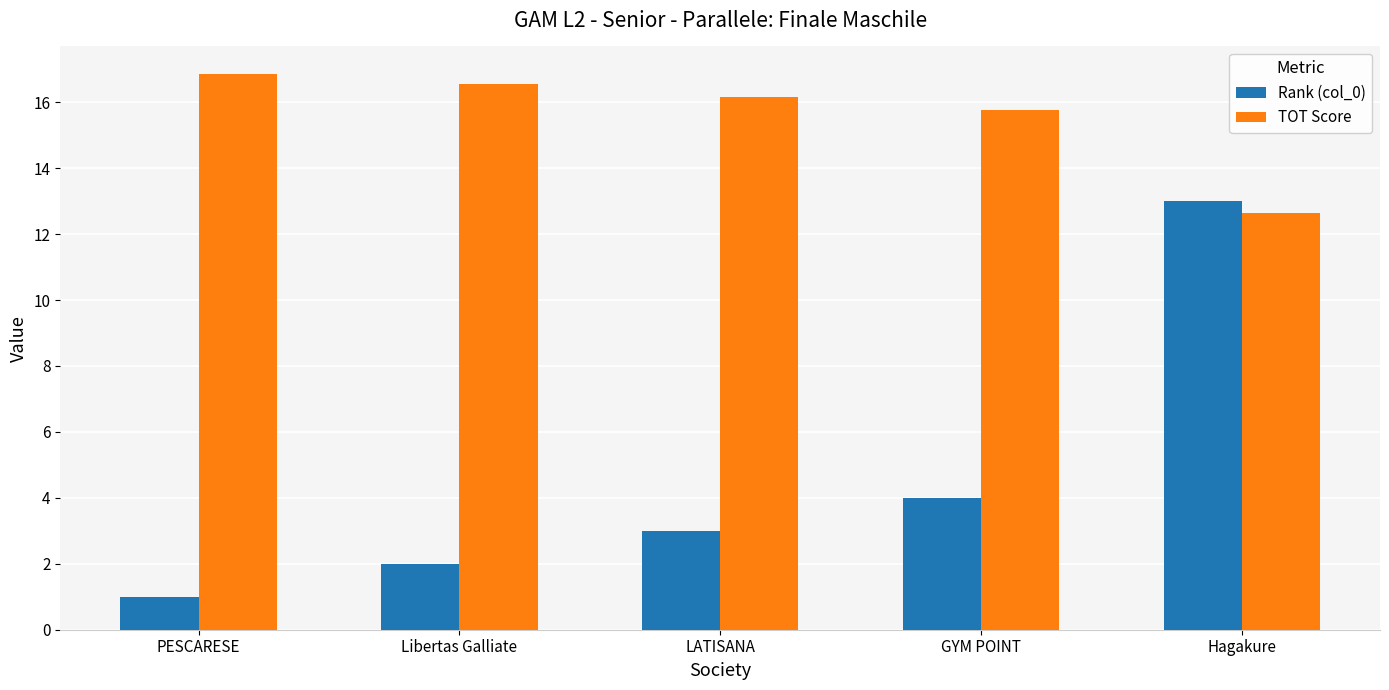

How many categories are shown in the chart?

5